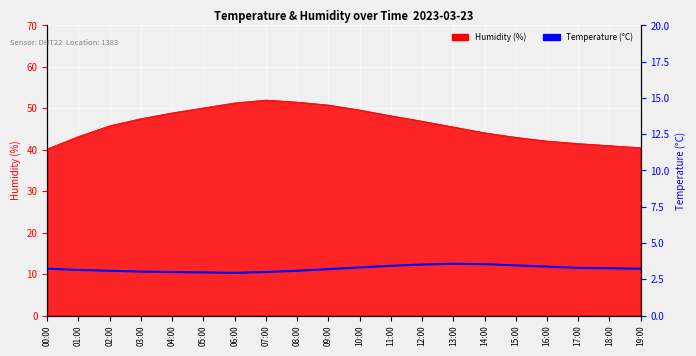

The value at 01:00 is 11.0. True or false?

True